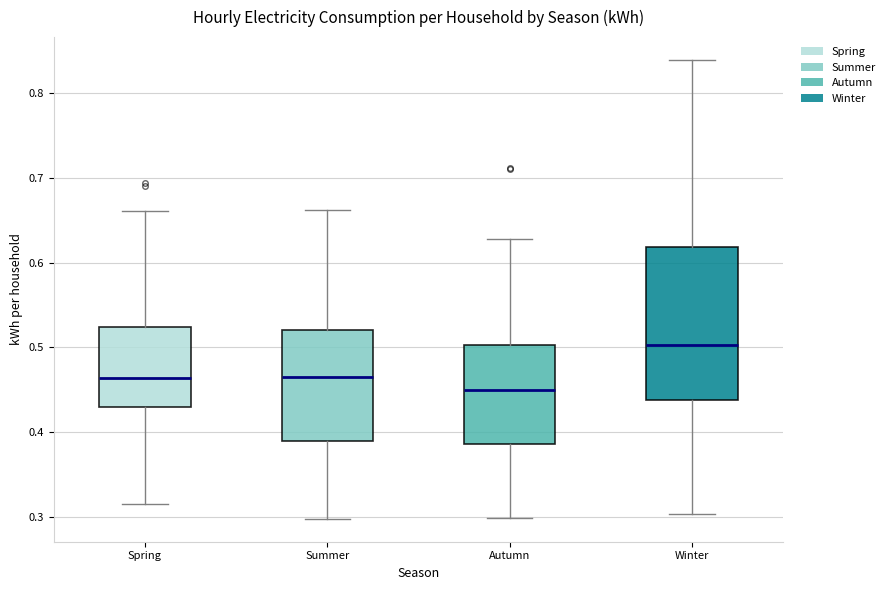

Comparing the boxes themselves (not the whiskers), which one is the tallest?

Winter